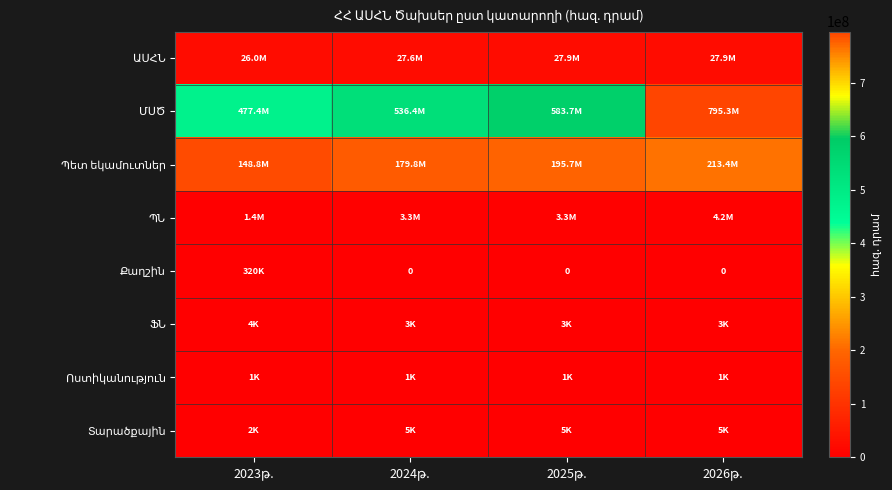

Which category has the highest value in the ՖՆ series?

2023թ.